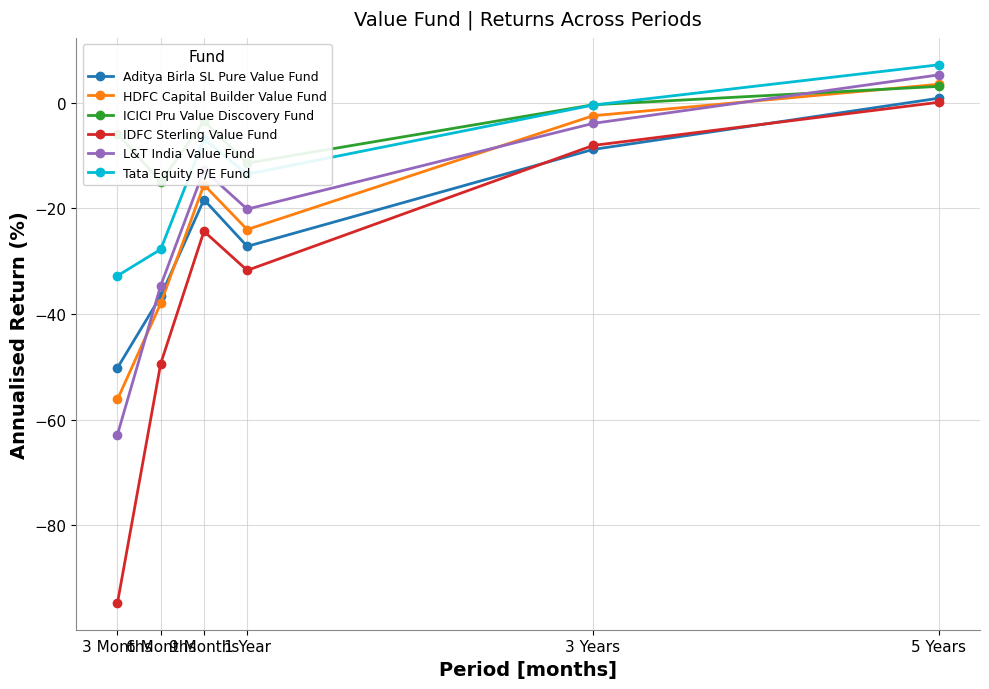

What is the minimum value for HDFC Capital Builder Value Fund?

-56.2